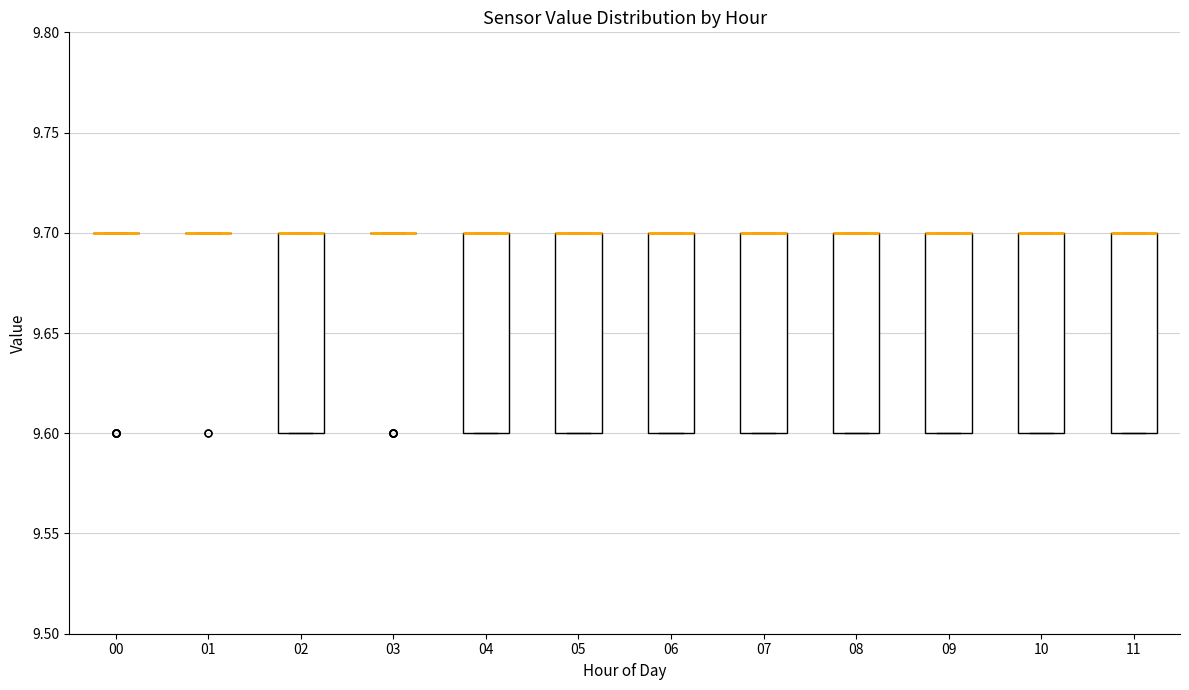

Where is the upper edge of the box at x = 04 on the y-axis? The values are not printed on the chart, so give them approximately, as read against the axis.

9.7